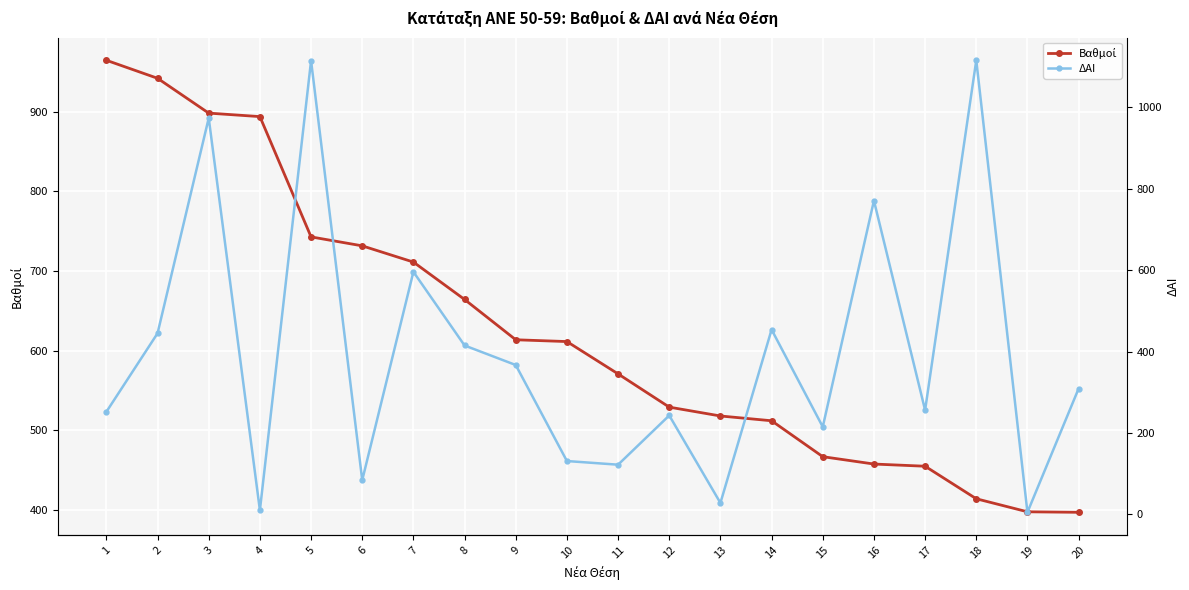

What is the value of the Βαθμοί point at the 1st from the left?

964.8